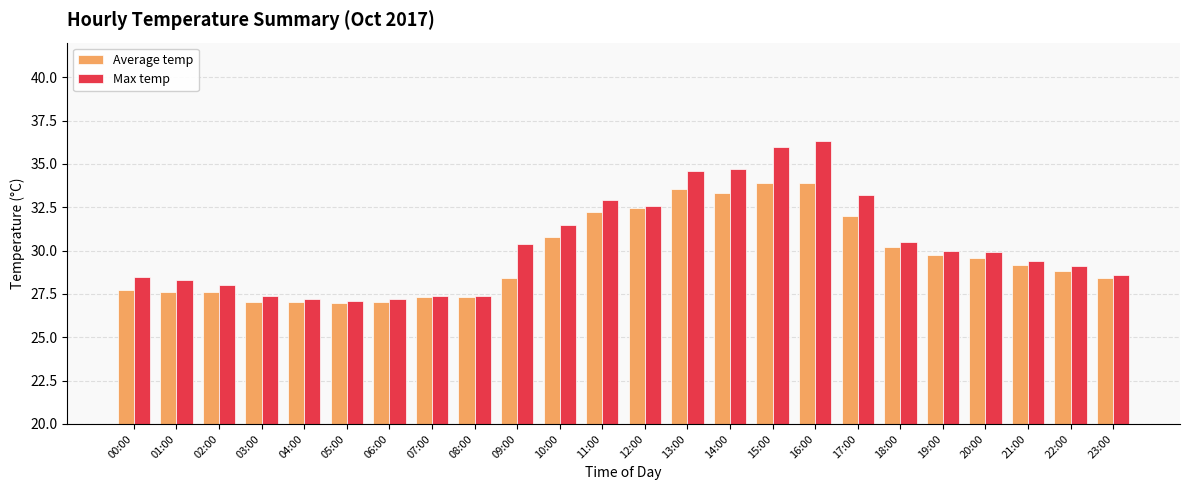

Which series has the largest total across all categories?

Max temp